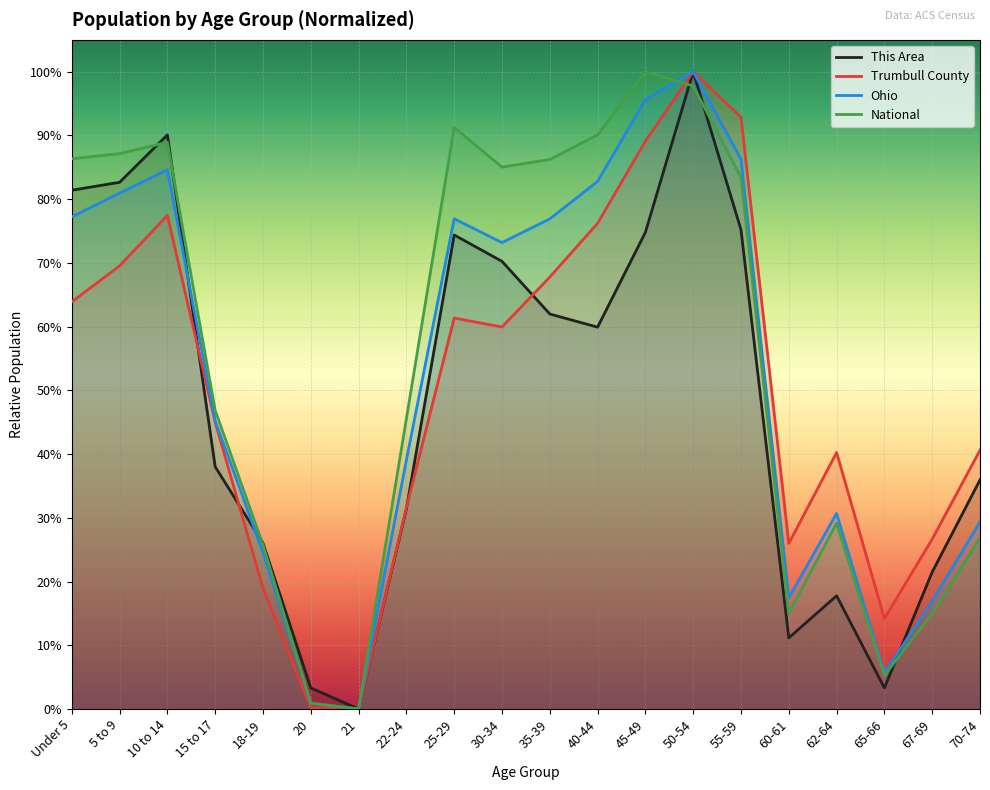

Which series has the largest total across all categories?

National